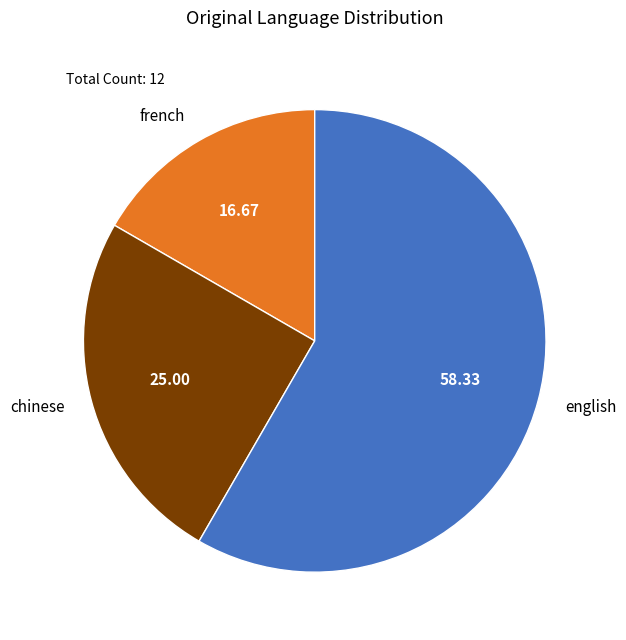

Is the sum of english and chinese greater than half?

Yes